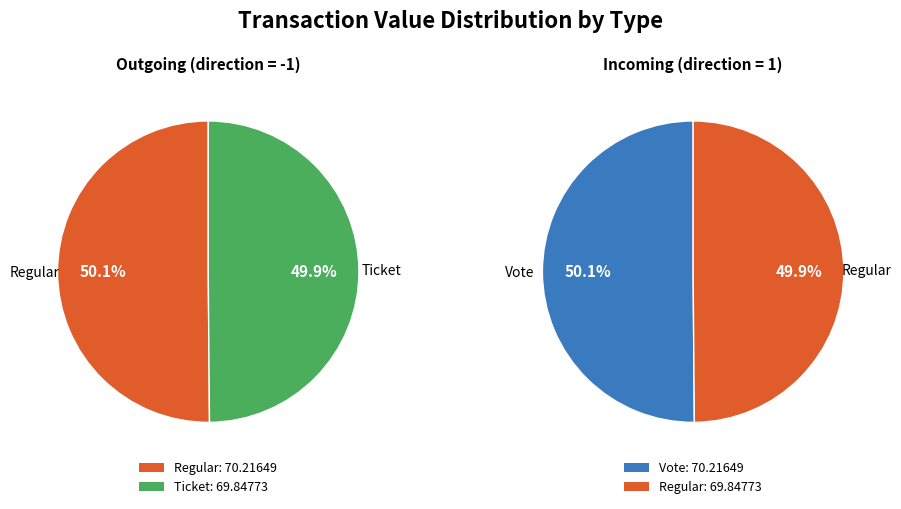

Do Vote and Regular together represent more than half of the pie?

Yes